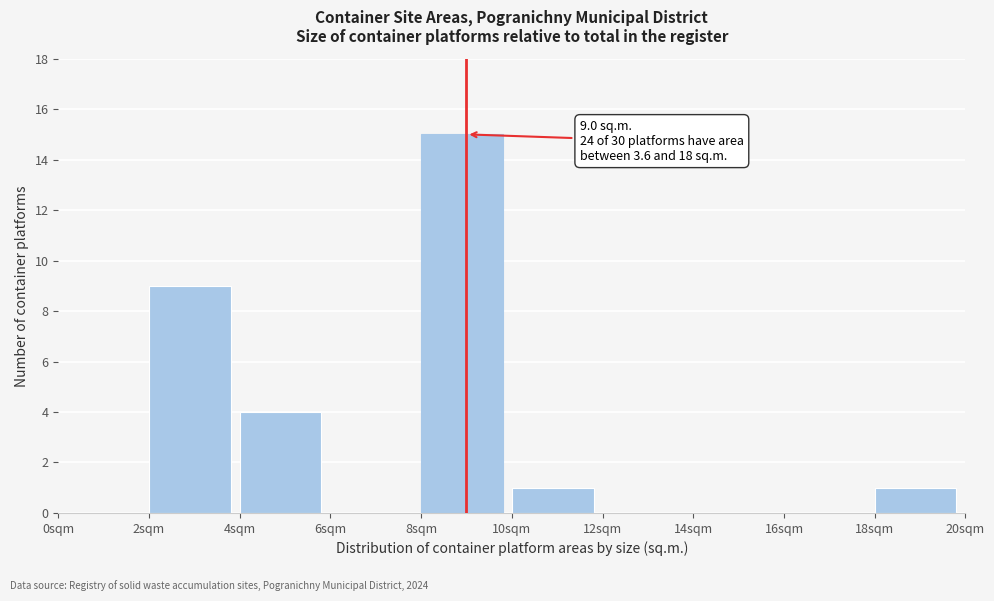

Over which range of the x-axis is the bar tallest?

8 to 10